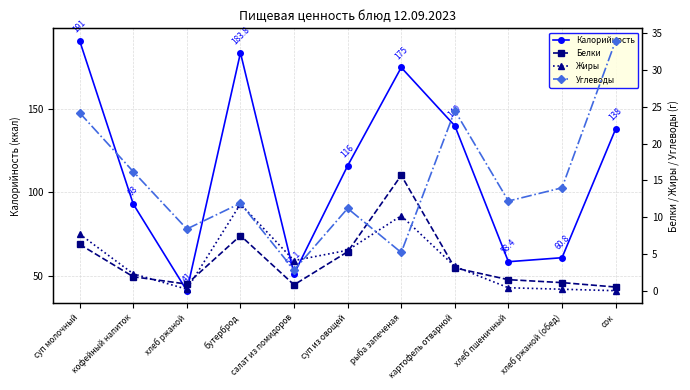

What is the sum of all Жиры values?

45.7